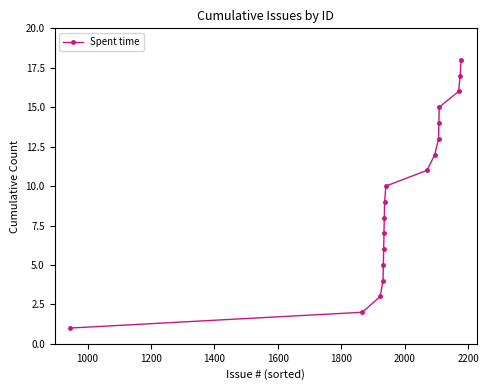

Reading right to left, transcribe all the data shown in this chart.

18	17	16	15	14	13	12	11	10	9	8	7	6	5	4	3	2	1